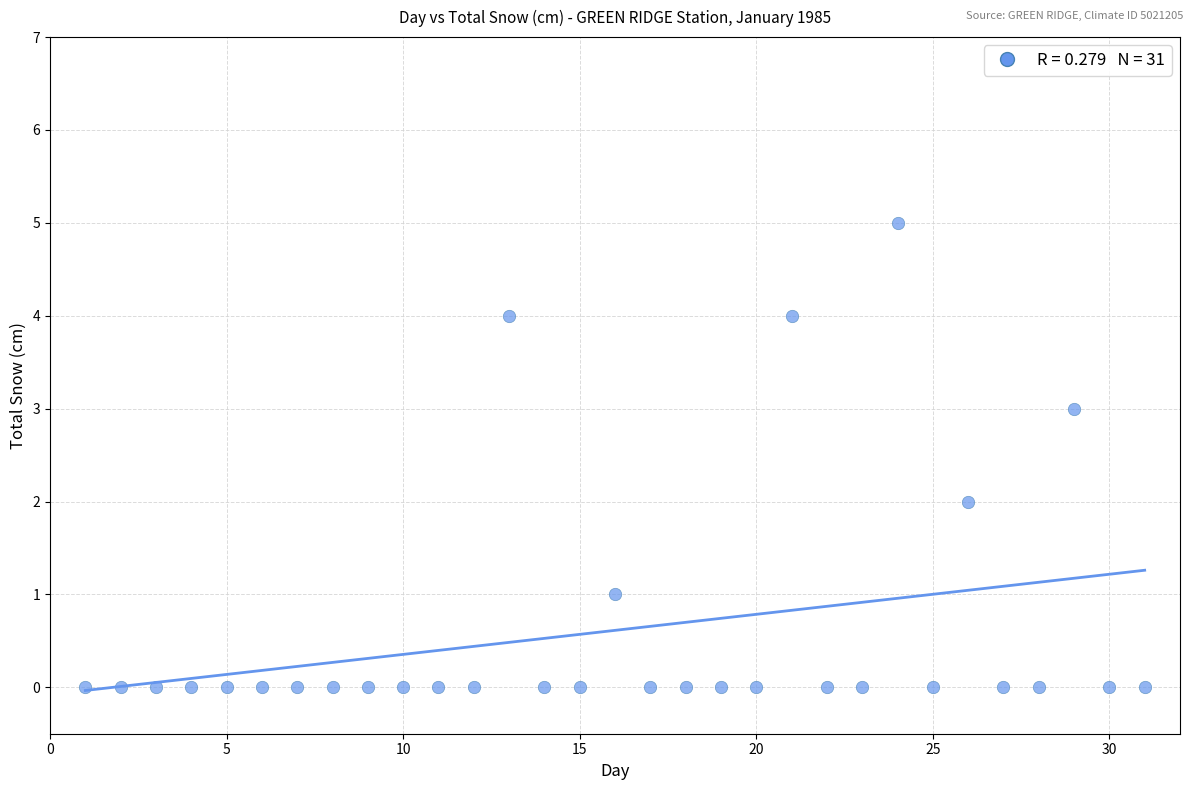

What is the range of Y values (max minus min)?

5